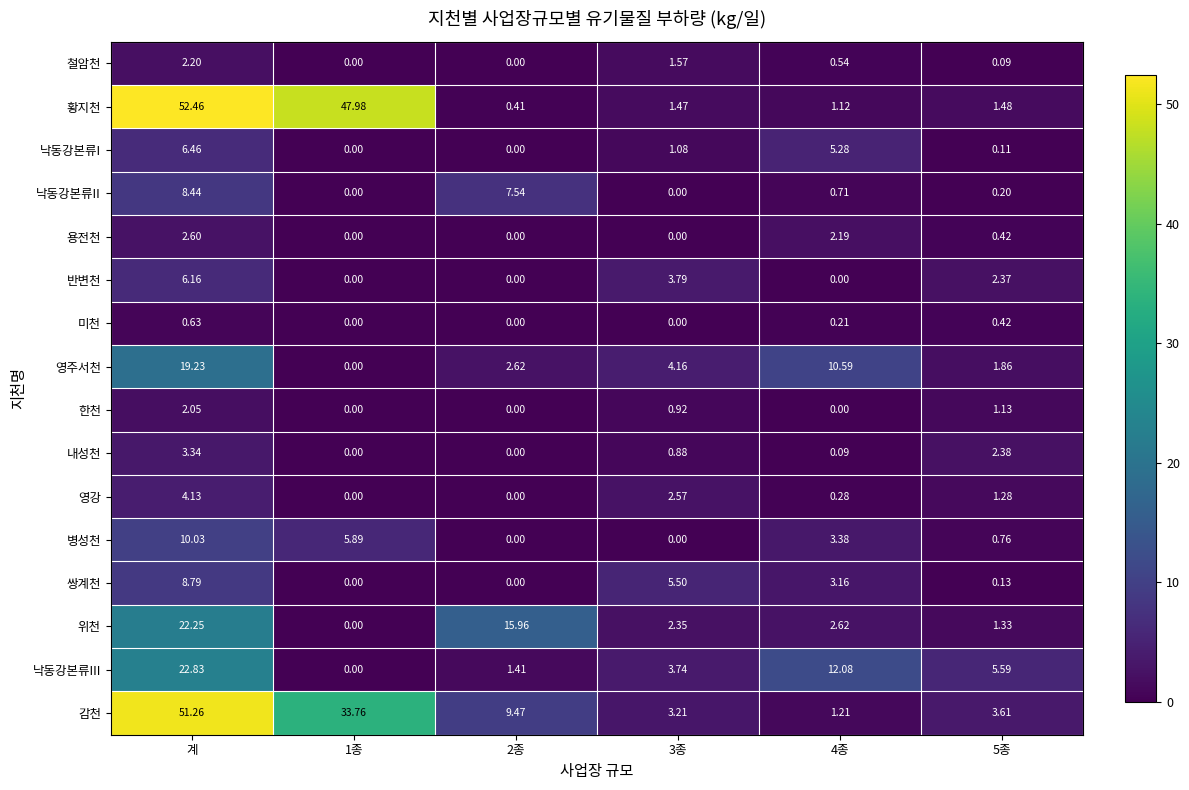

Which series has the largest range (max minus min)?

황지천